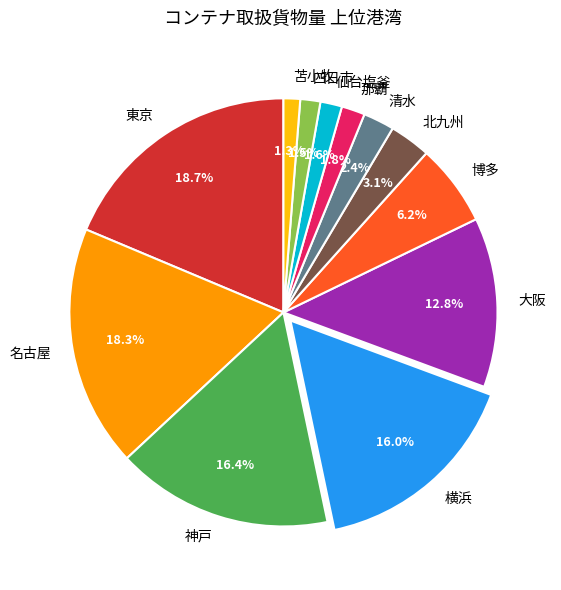

How many segments does this pie chart have?

12